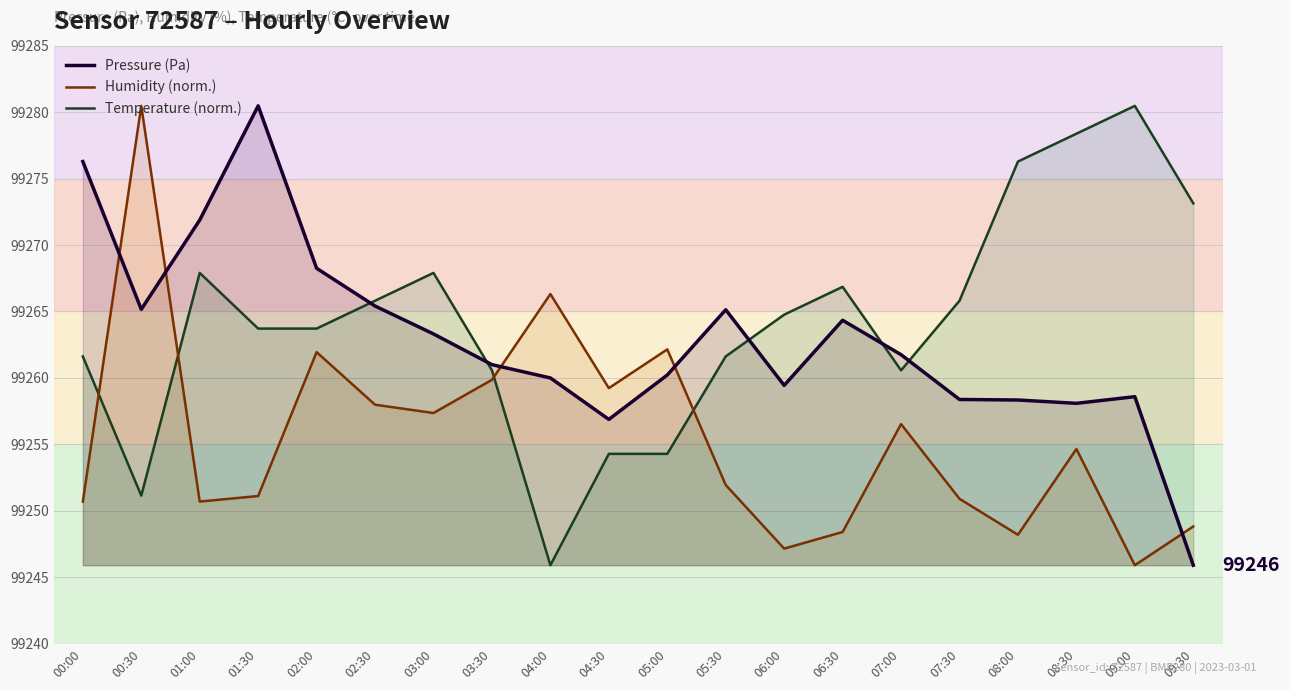

Where do Humidity (norm.) and Pressure (Pa) first cross each other?

00:00 and 00:30